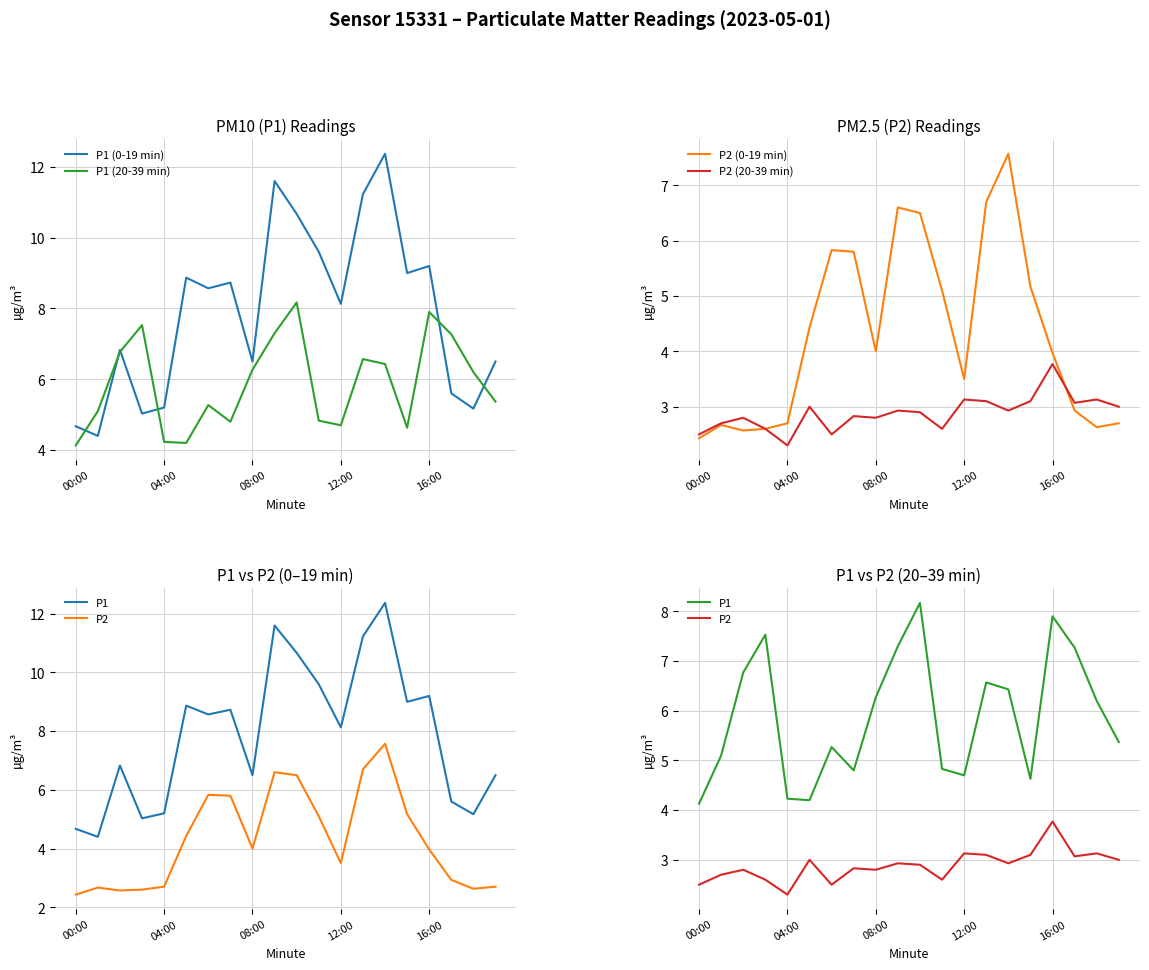

Is this an area chart (filled region under the line)?

No